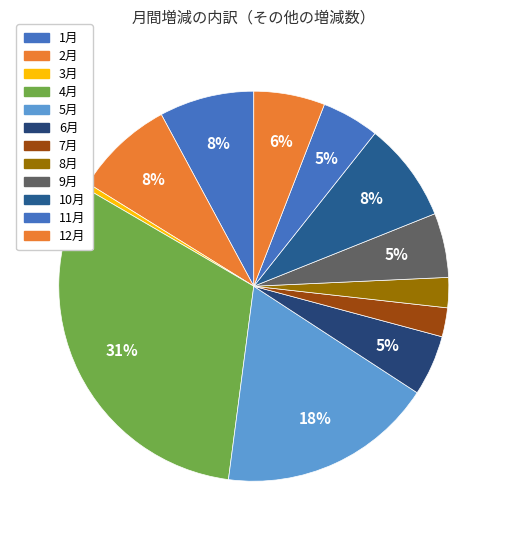

How much of the chart is everything except 6月?

95.0%